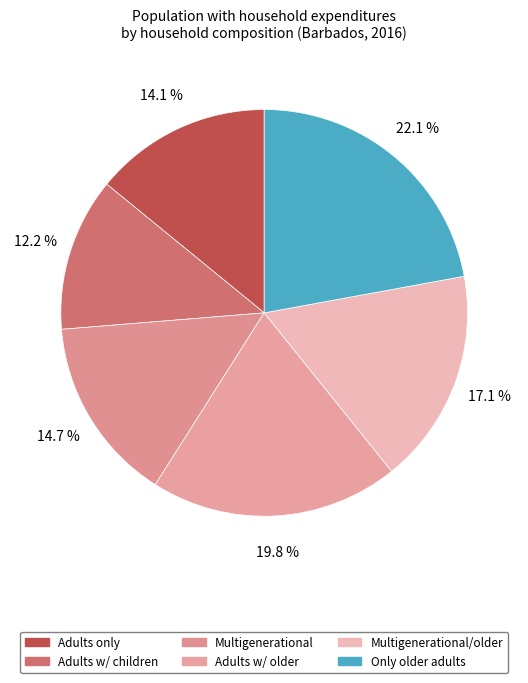

How many segments does this pie chart have?

6